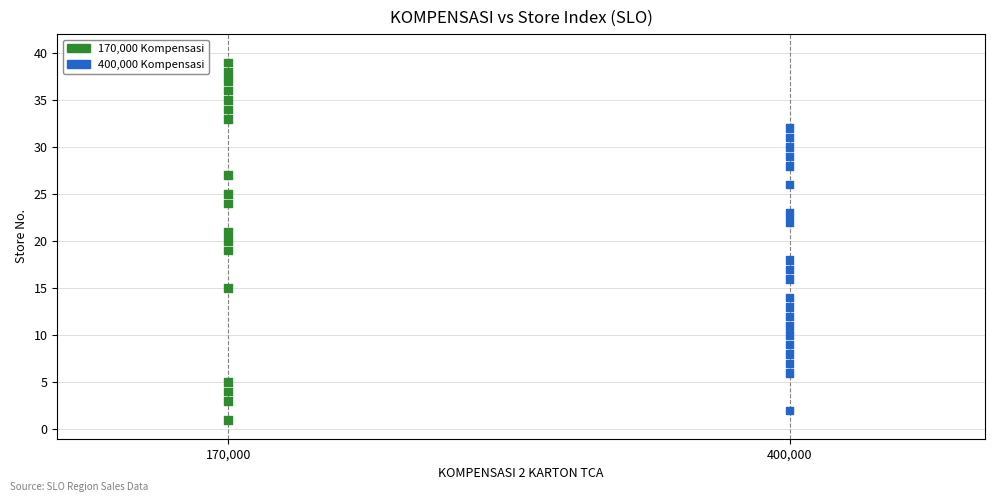

What is the range of X values (max minus min)?

230000